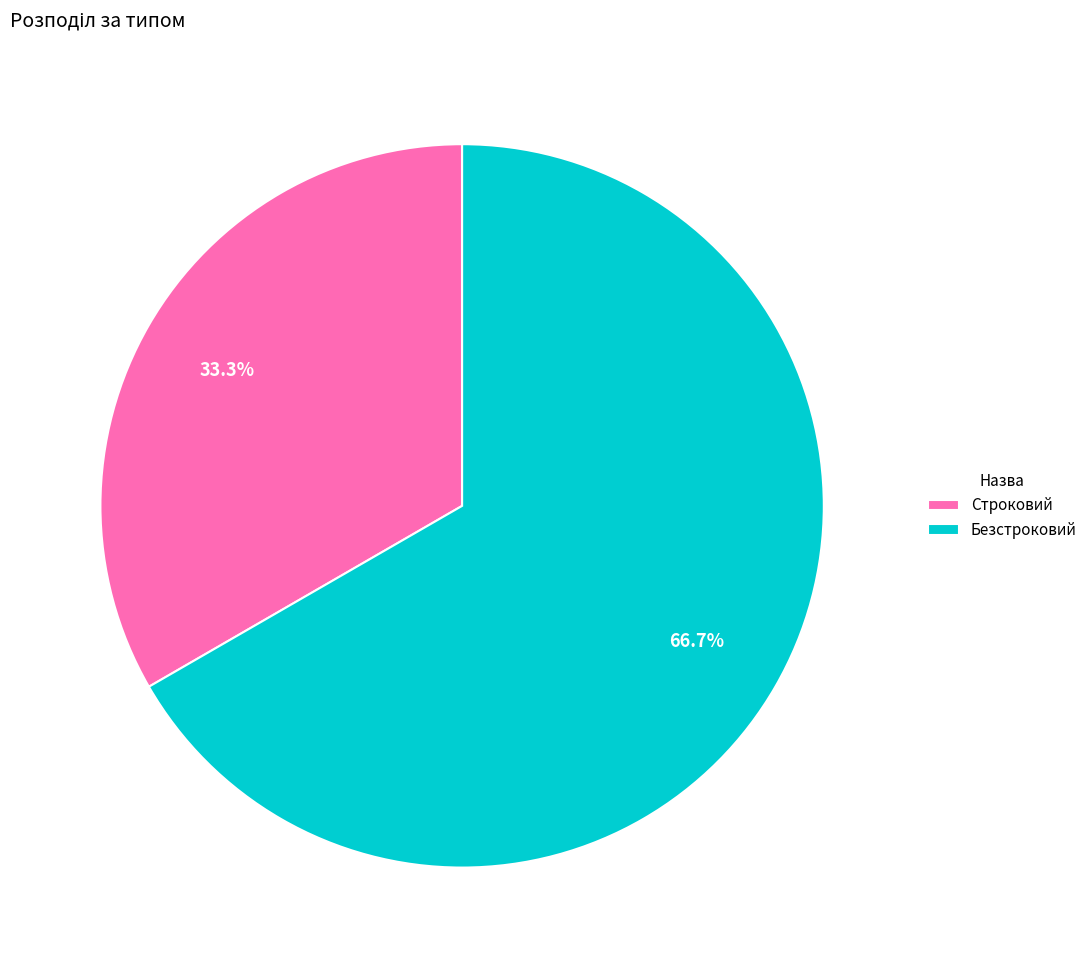

What is the total percentage of Безстроковий and Строковий?

100.0%